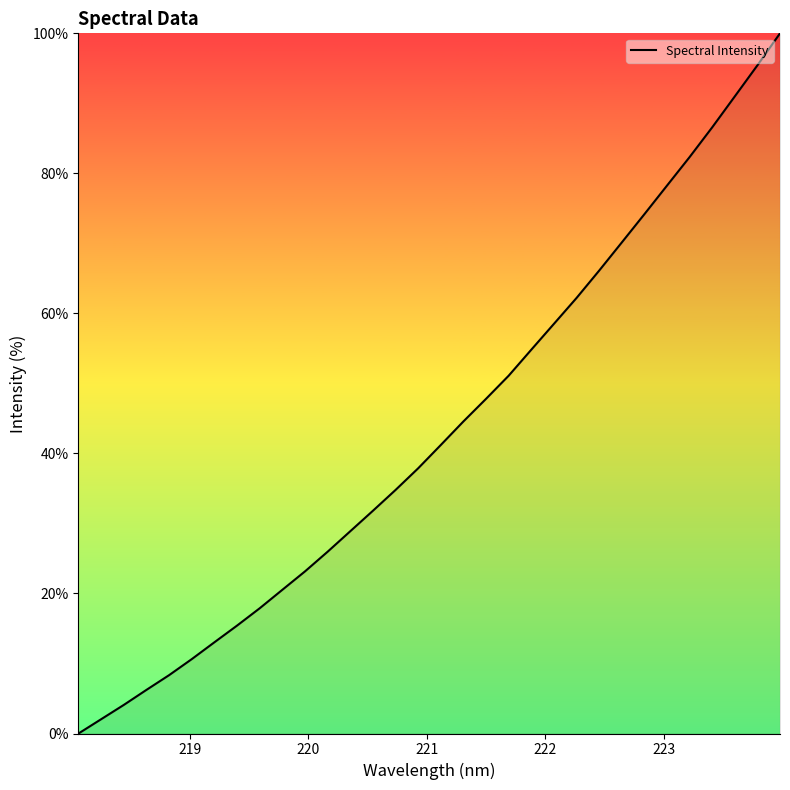

What is the difference between the maximum and minimum values?

100.0